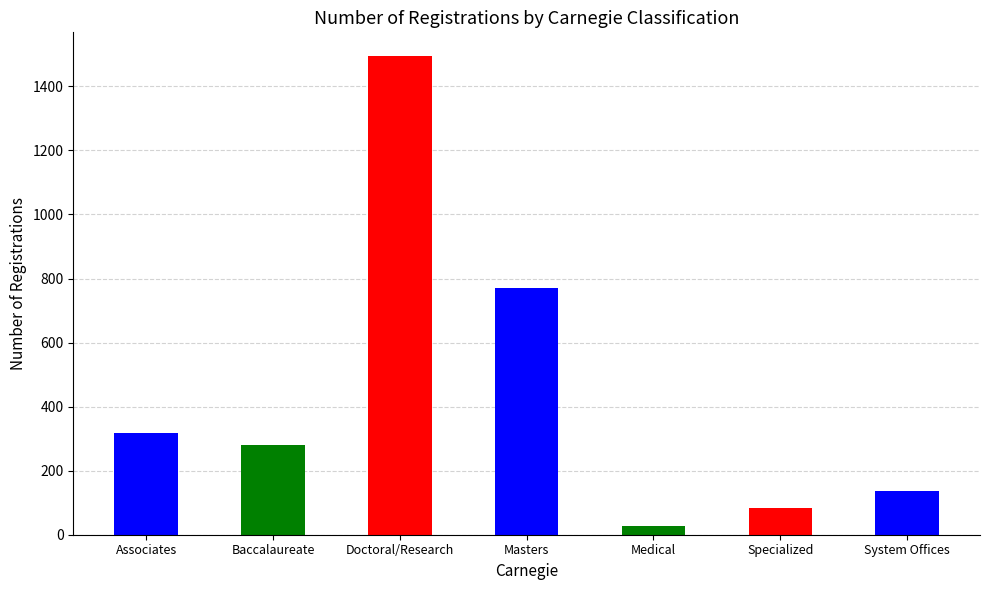

Which category has the highest value across all series?

Doctoral/Research